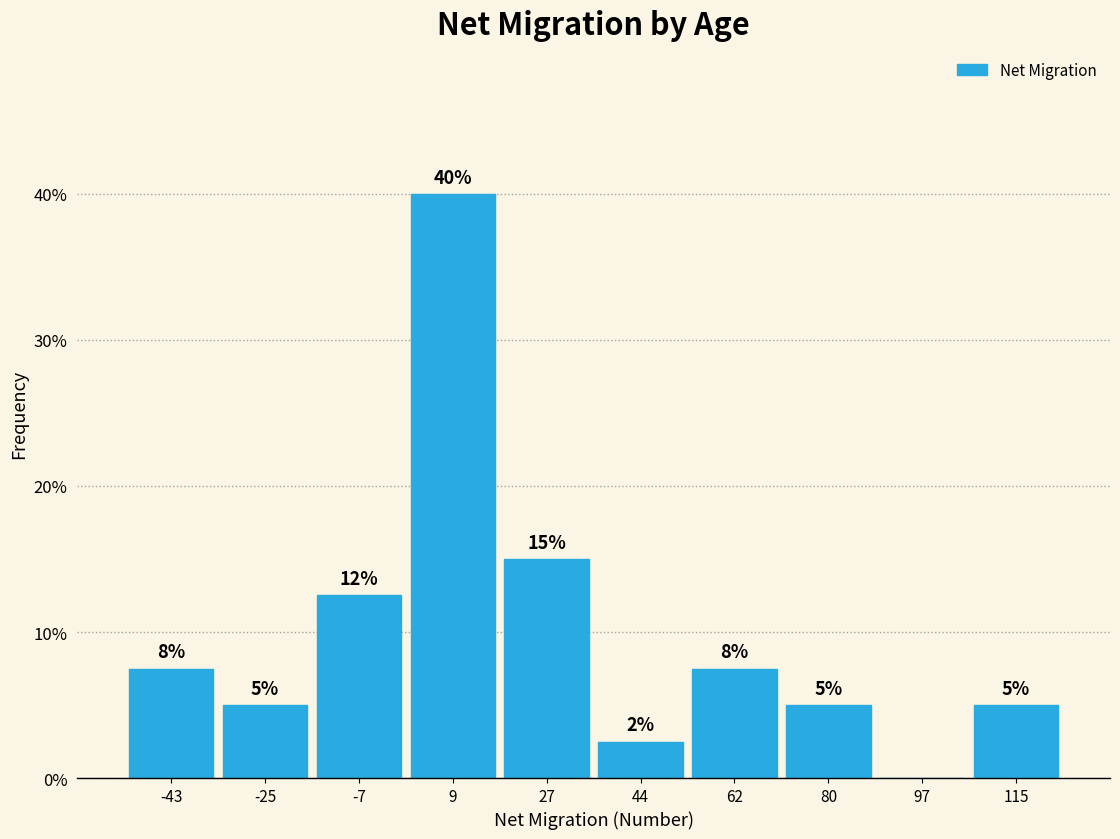

Which range on the x-axis has the tallest bar?

0.8 to 18.4